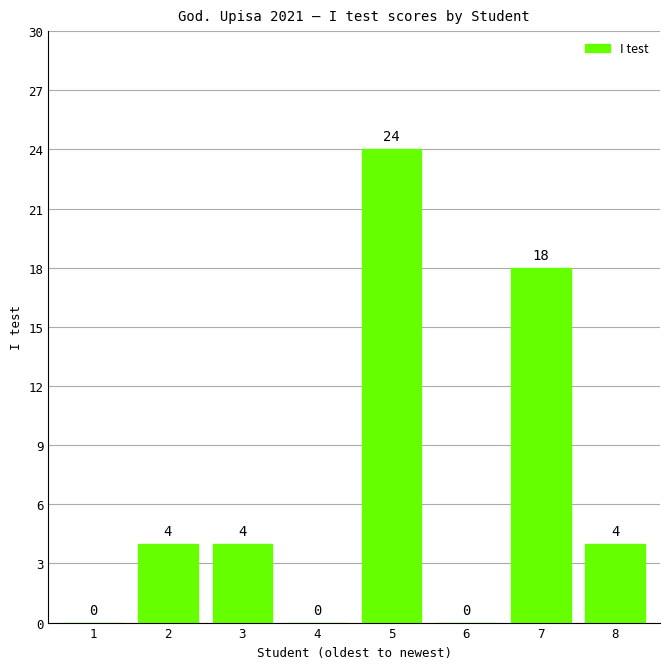

What is the ratio of the value at 5 to the value at 2?

6.0